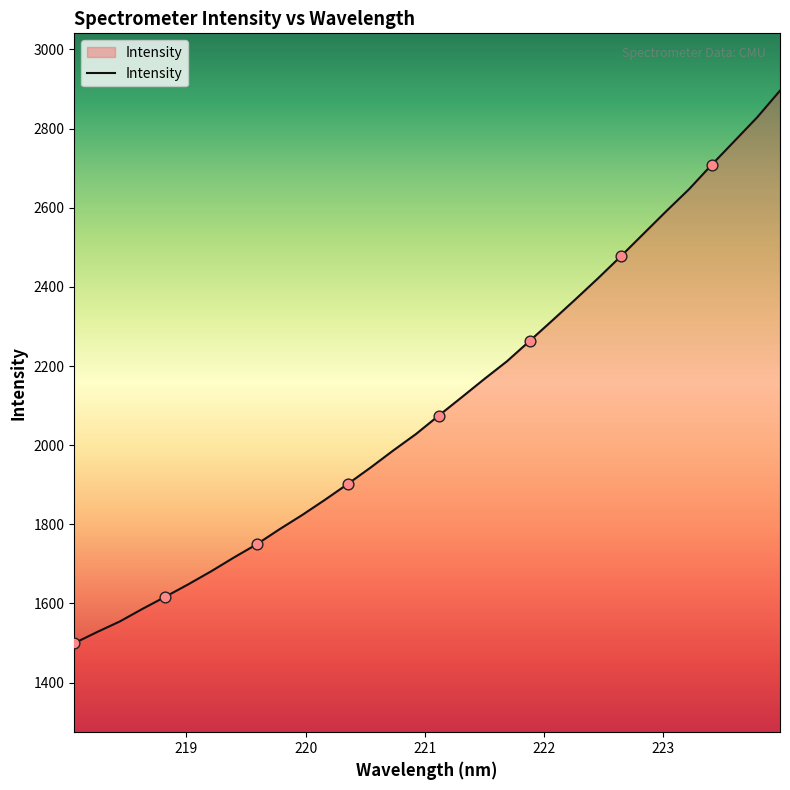

What is the smallest value displayed?

1499.7